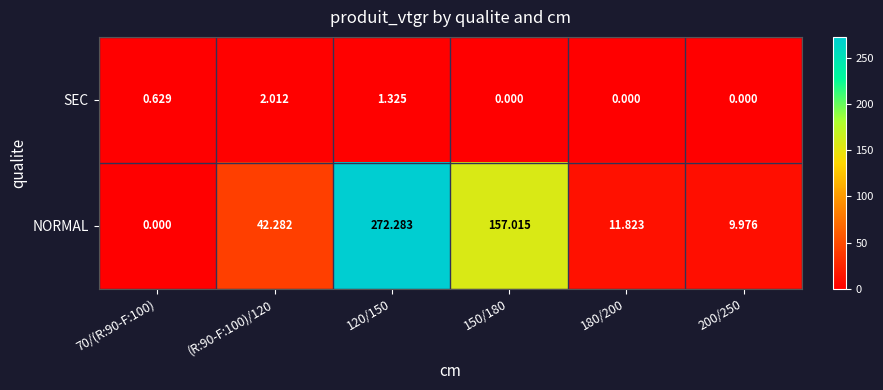

Is the value of NORMAL at 200/250 greater than the value of SEC at 180/200?

Yes